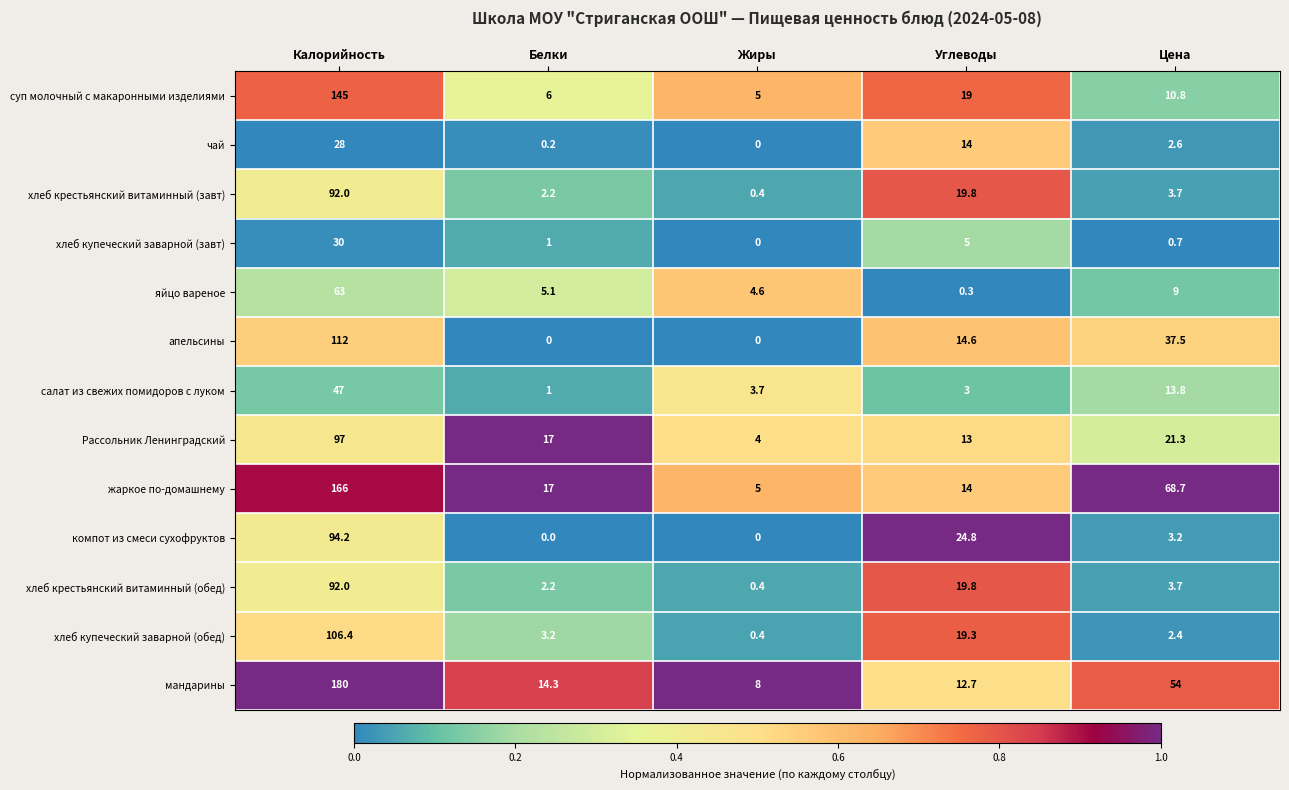

What is the difference between the second highest and second lowest values in the суп молочный с макаронными изделиями series?

13.0